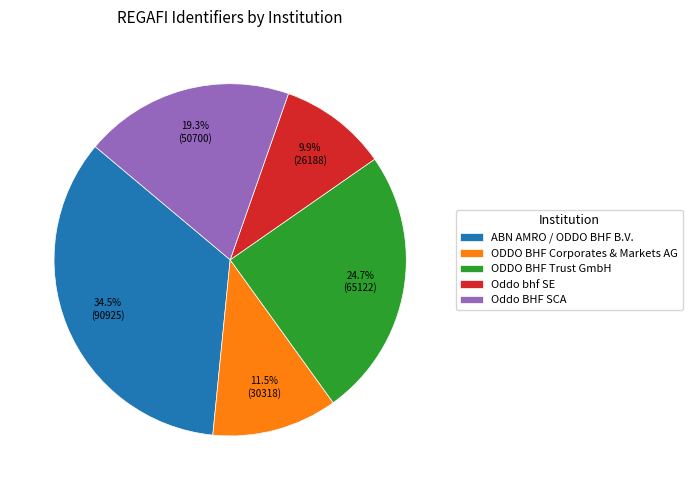

To the nearest percent, what is the combined percentage of Oddo bhf SE and ODDO BHF Trust GmbH?

35%